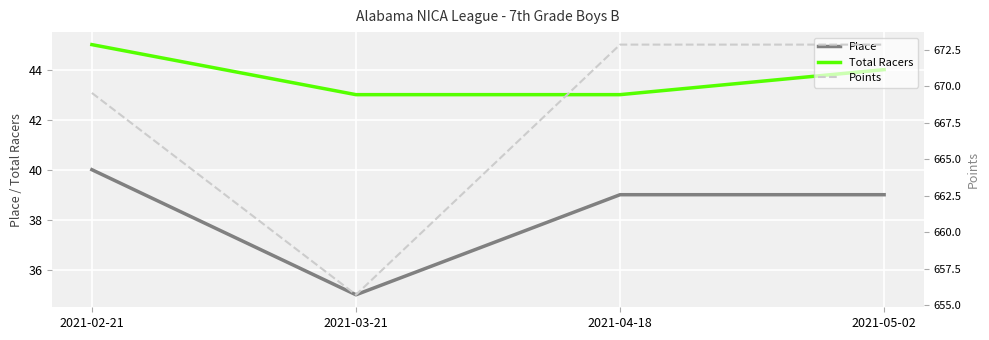

True or false: Total Racers and Points intersect in this chart.

False